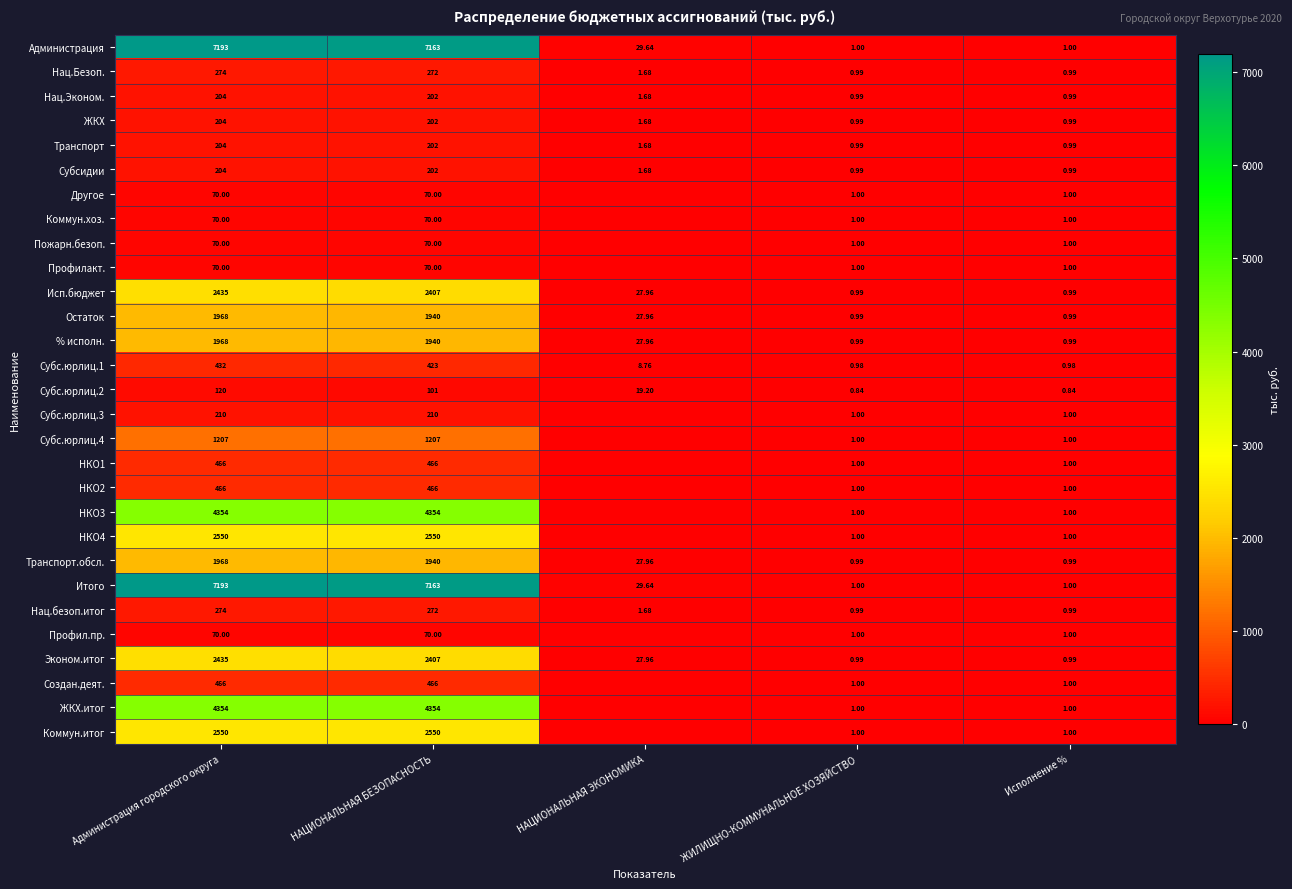

How many values in the Субсидии series exceed 1?

3